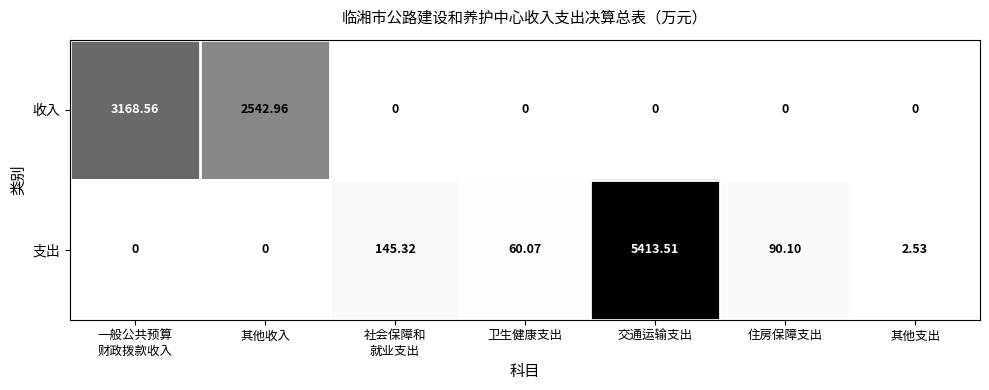

Count the number of categories in the chart.

7